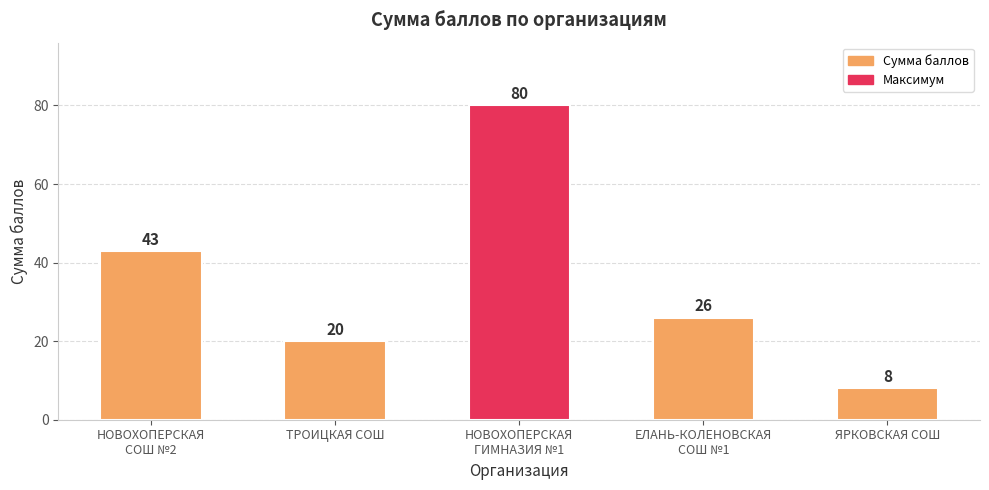

List the labels in order of value, largest first.

НОВОХОПЕРСКАЯ
ГИМНАЗИЯ №1, НОВОХОПЕРСКАЯ
СОШ №2, ЕЛАНЬ-КОЛЕНОВСКАЯ
СОШ №1, ТРОИЦКАЯ СОШ, ЯРКОВСКАЯ СОШ